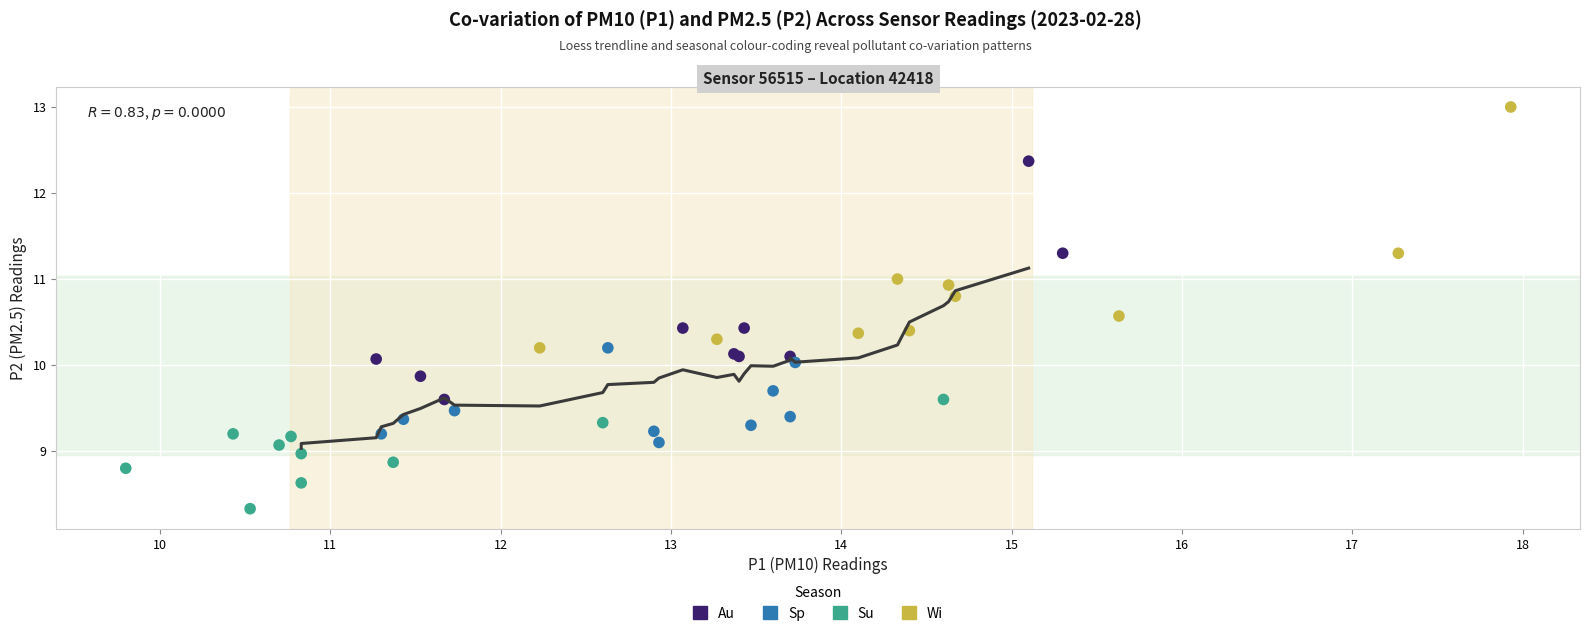

Which series reaches the maximum Y coordinate?

Wi